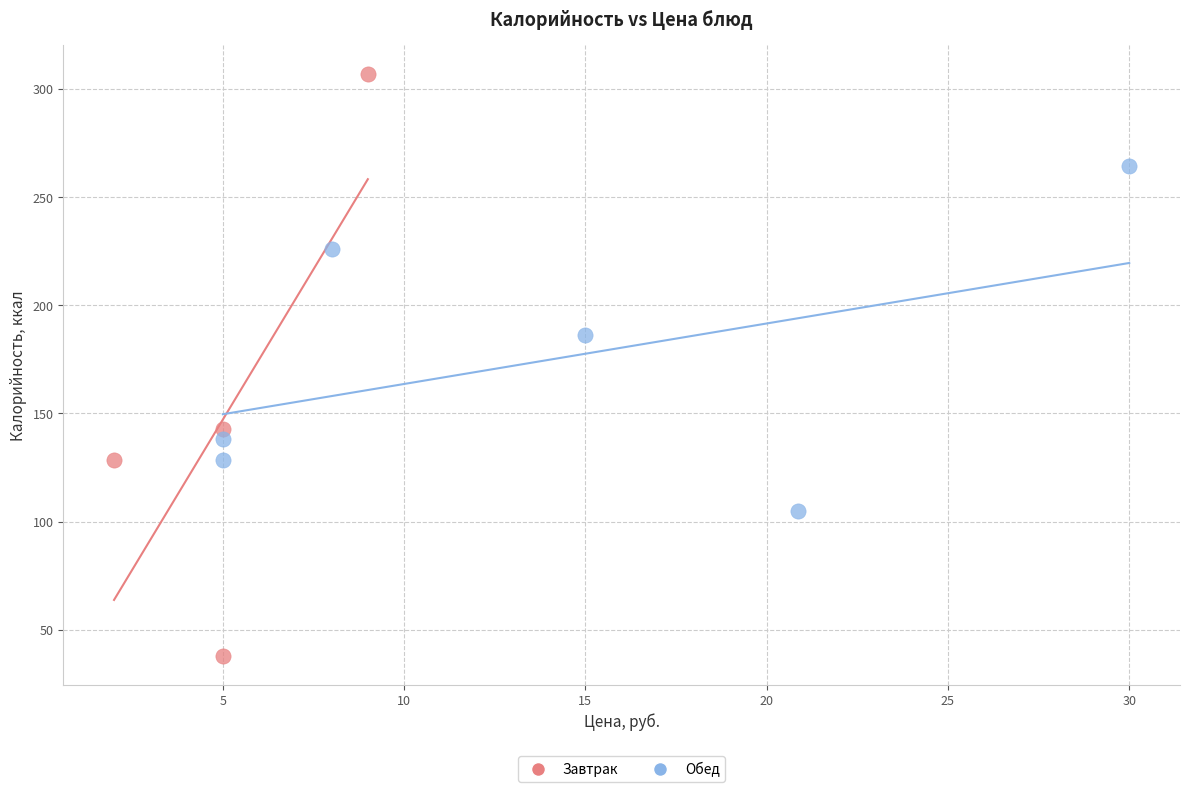

Which series contains the highest Y value?

Завтрак